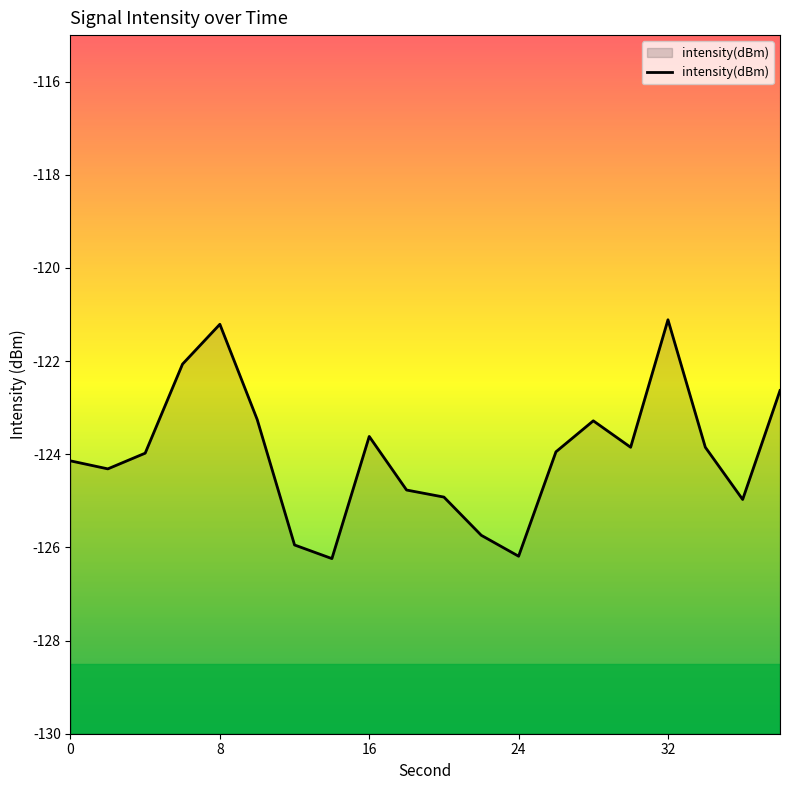

The chart shows a value of -188.6 at 0. True or false?

False